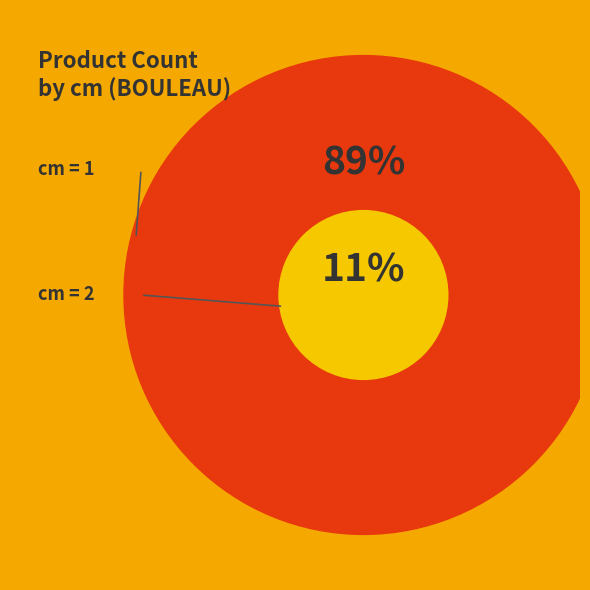

What is the change in value from 1 to 2?

-155